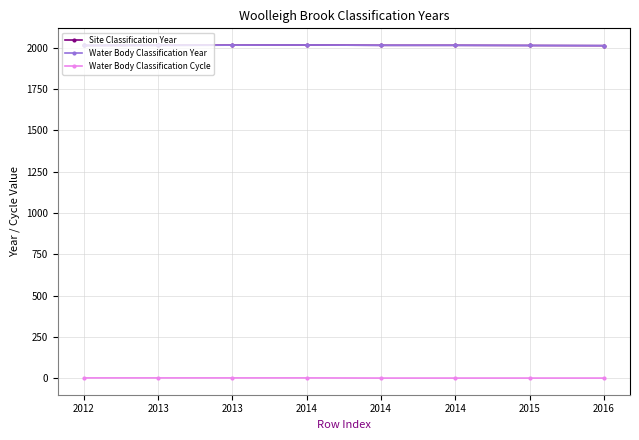

What is the difference between the maximum and second lowest values in the Site Classification Year series?

3